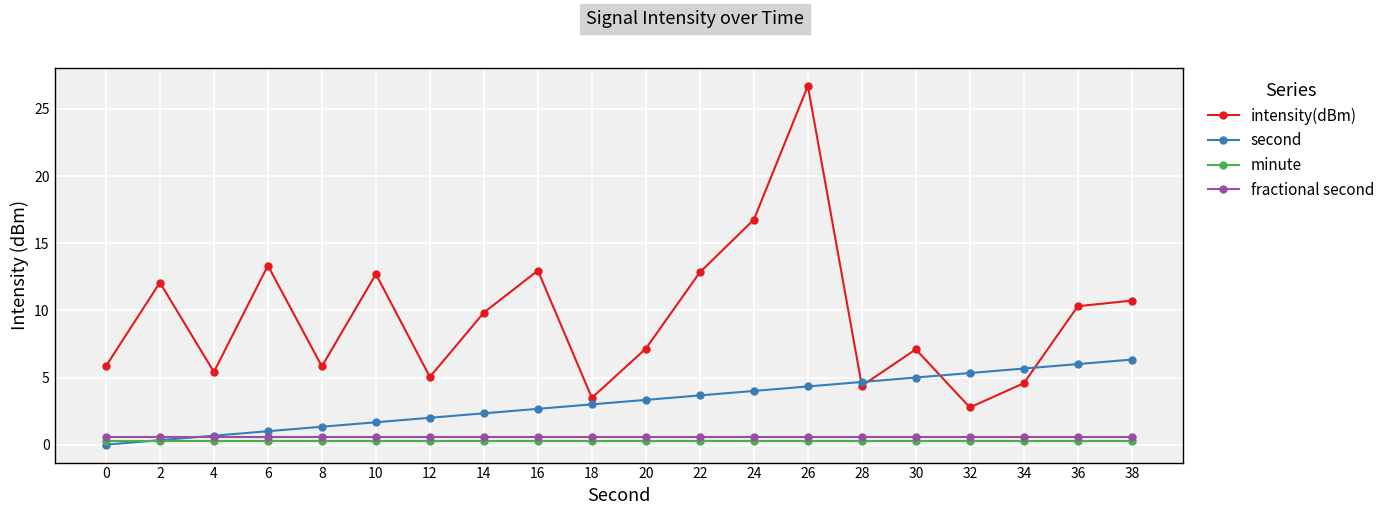

True or false: intensity(dBm) has a value of 3.5 at 18.

True